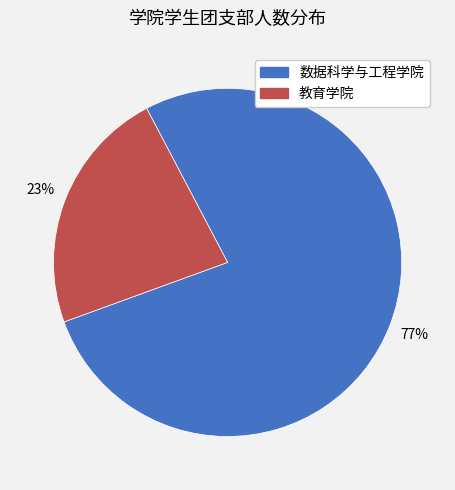

Rank the categories by value from highest to lowest.

数据科学与工程学院, 教育学院